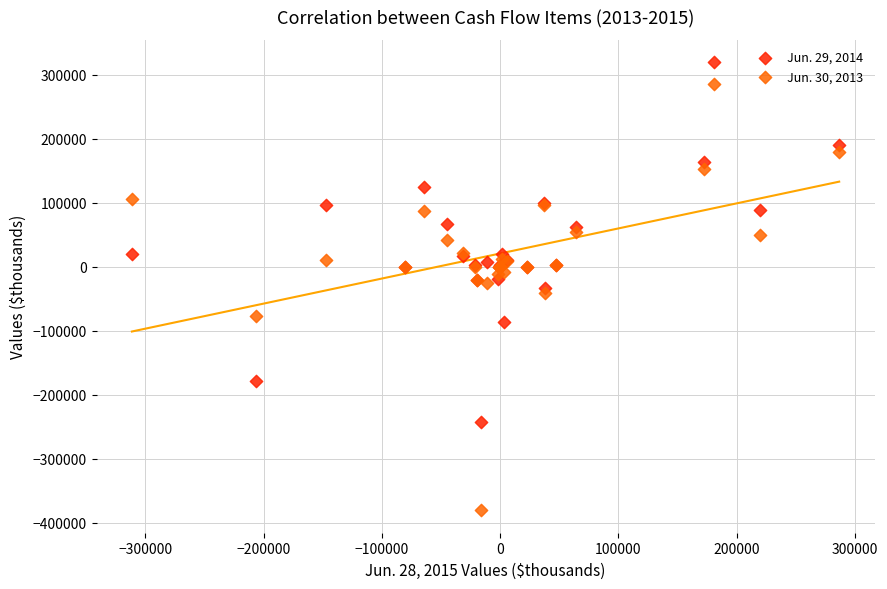

Which series reaches the maximum Y coordinate?

Jun. 29, 2014